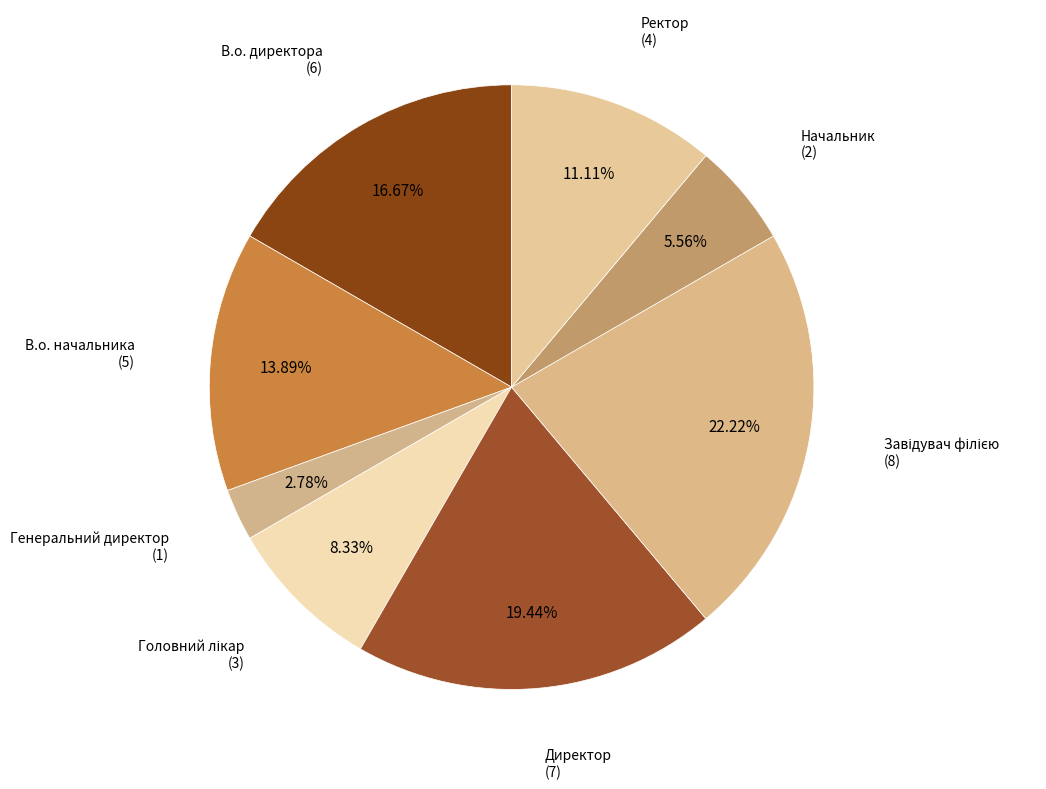

Does any single category account for the majority?

No